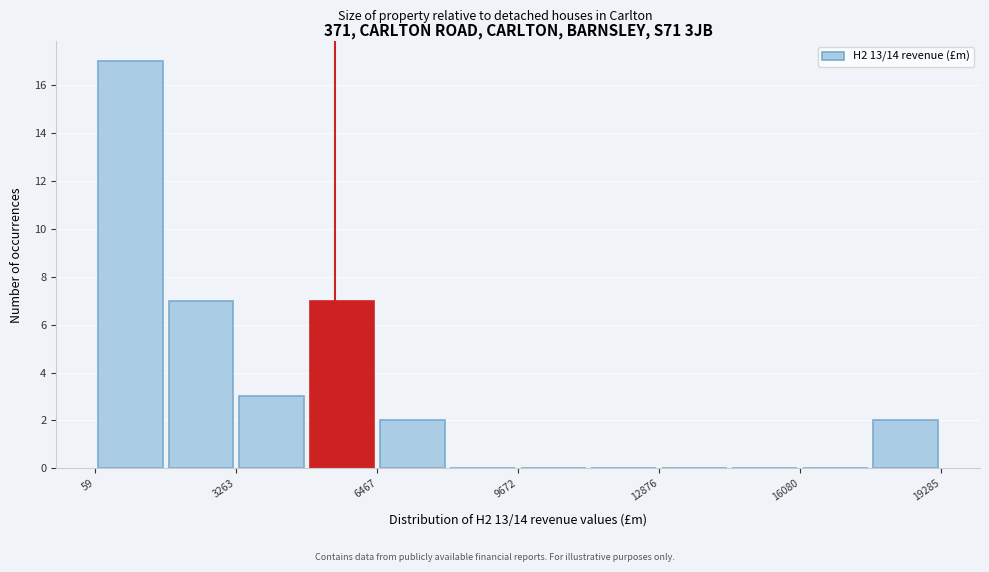

Read against the x-axis, roughly where is the centre of the tallest bar?

1000